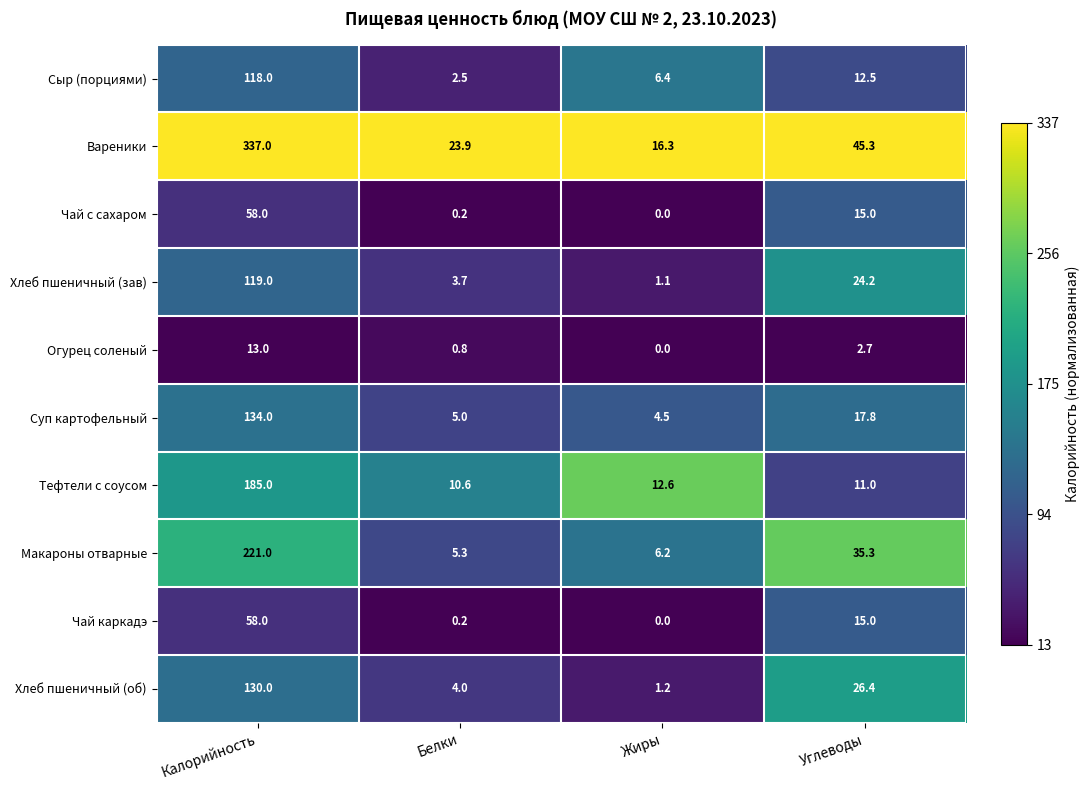

At which category does the chart reach its peak across all series?

Калорийность